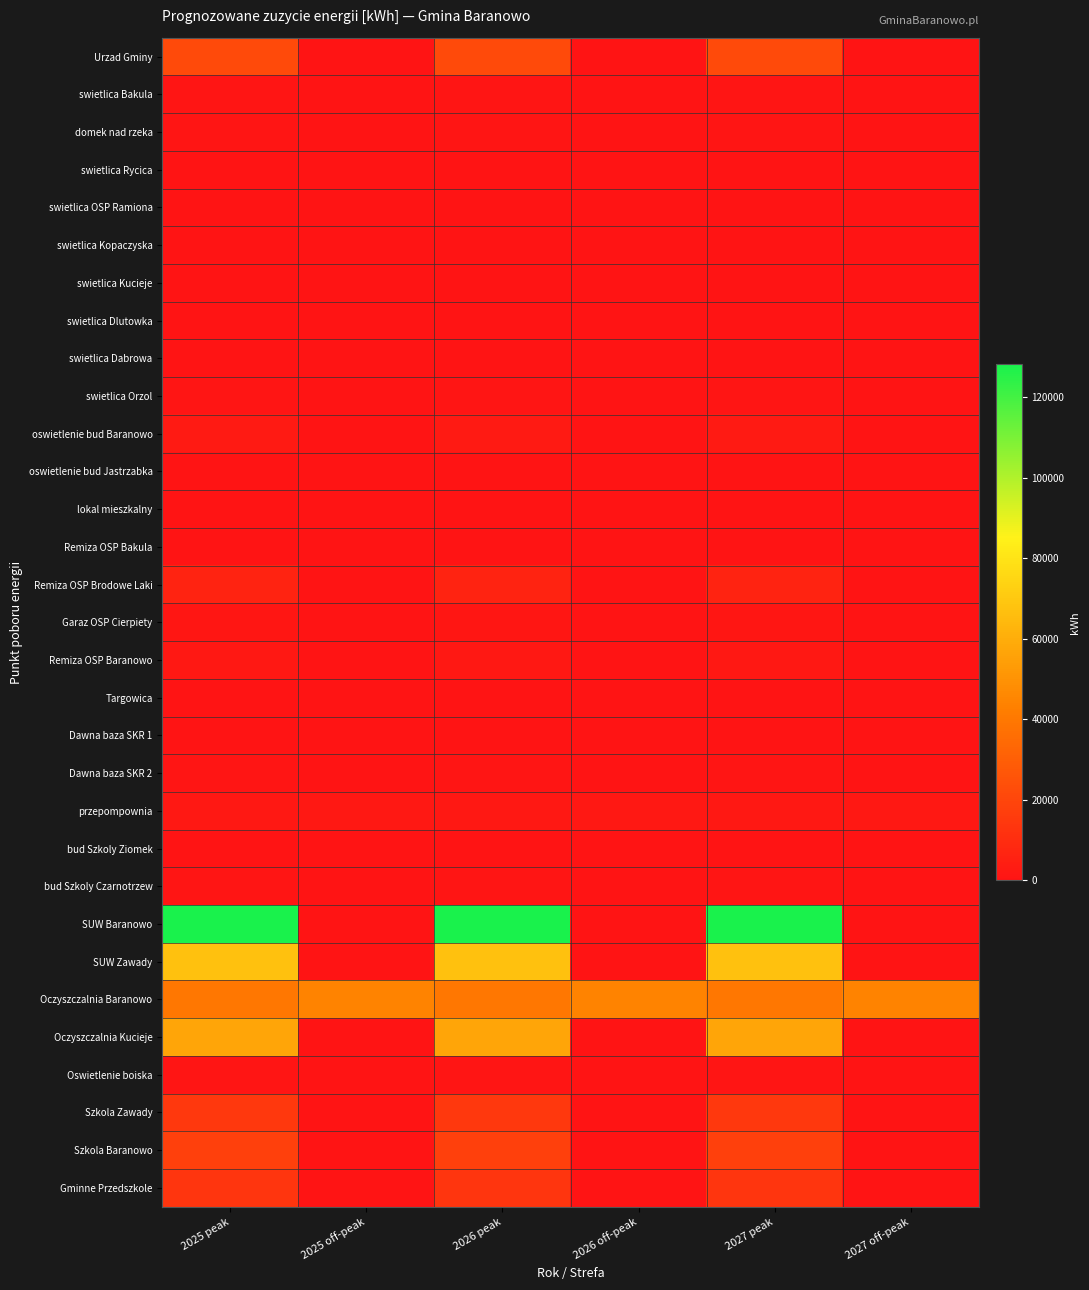

Rank the series by their maximum value, from lowest to highest.

oswietlenie bud Jastrzabka, Dawna baza SKR 1, lokal mieszkalny, swietlica Dlutowka, swietlica Kucieje, Remiza OSP Bakula, bud Szkoly Ziomek, swietlica Rycica, swietlica OSP Ramiona, swietlica Dabrowa, Targowica, swietlica Kopaczyska, swietlica Bakula, swietlica Orzol, Dawna baza SKR 2, domek nad rzeka, Oswietlenie boiska, bud Szkoly Czarnotrzew, Garaz OSP Cierpiety, Remiza OSP Baranowo, przepompownia, oswietlenie bud Baranowo, Remiza OSP Brodowe Laki, Gminne Przedszkole, Szkola Zawady, Szkola Baranowo, Urzad Gminy, Oczyszczalnia Baranowo, Oczyszczalnia Kucieje, SUW Zawady, SUW Baranowo